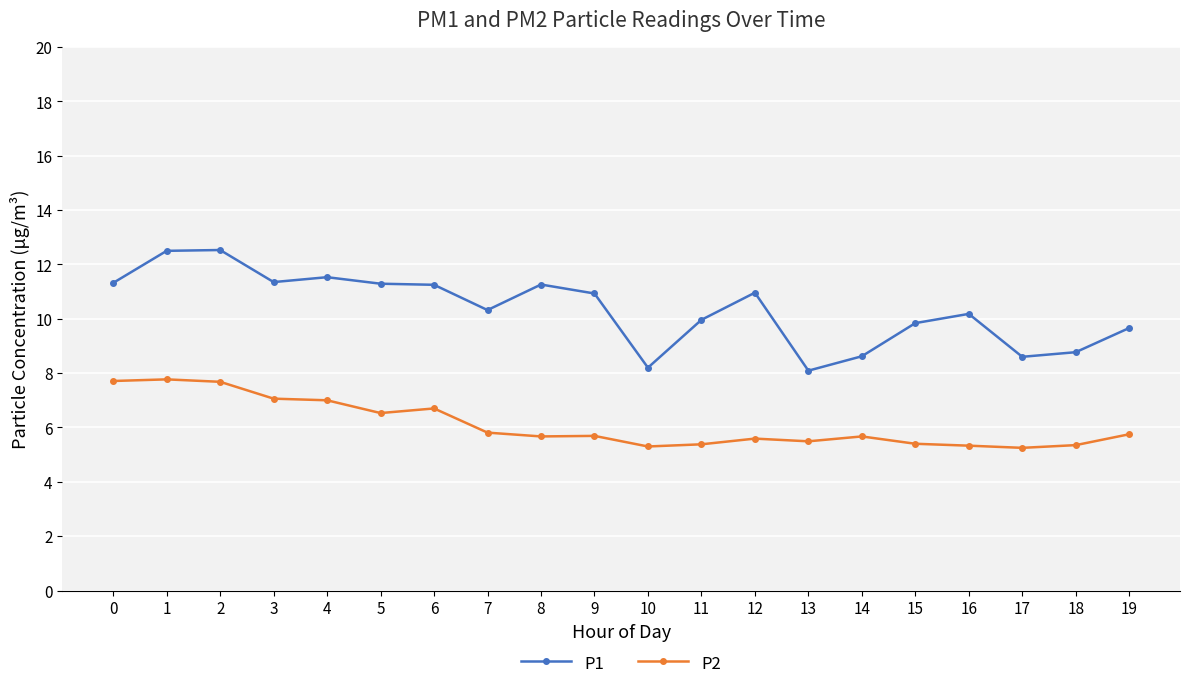

What is the difference between the highest and lowest values at 0?

3.6